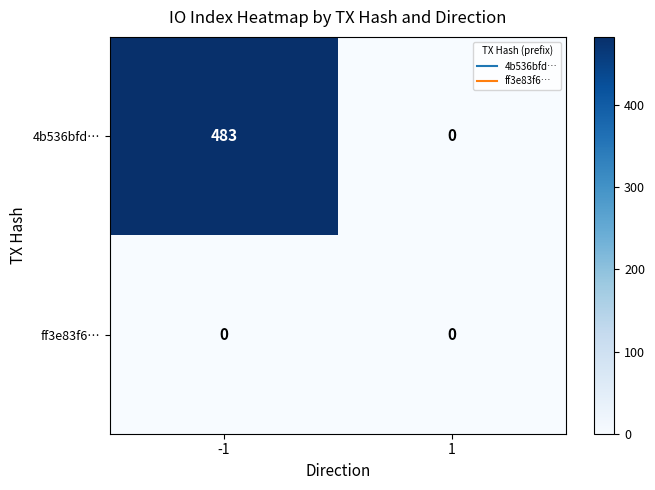

What is the maximum value shown in the chart?

483